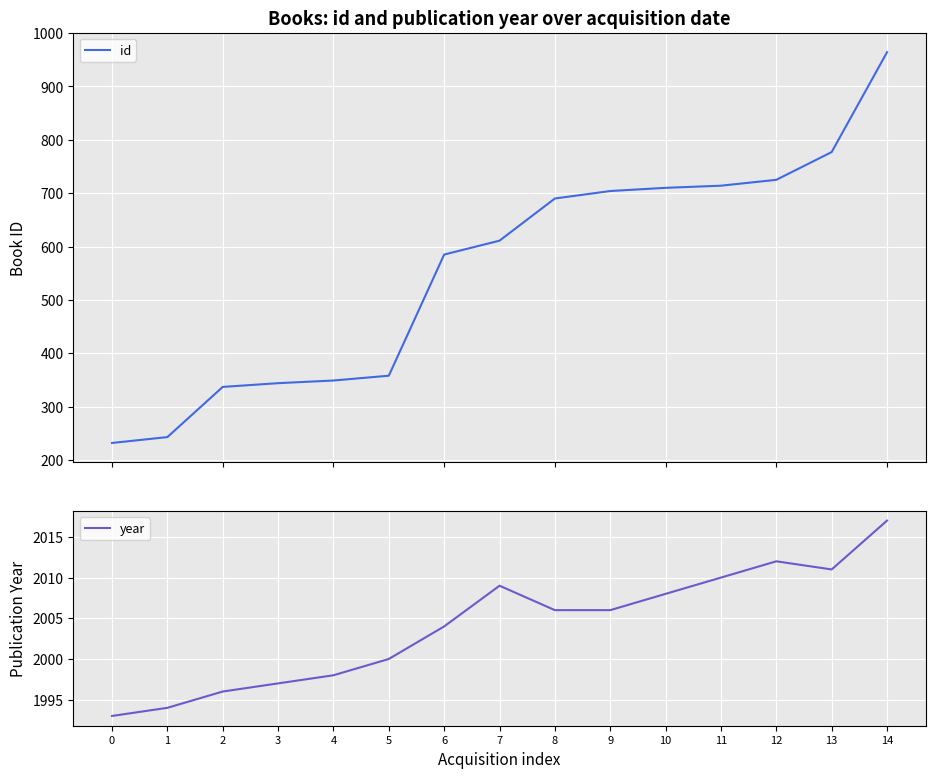

Between 0 and 3, which series saw the biggest shift?

id